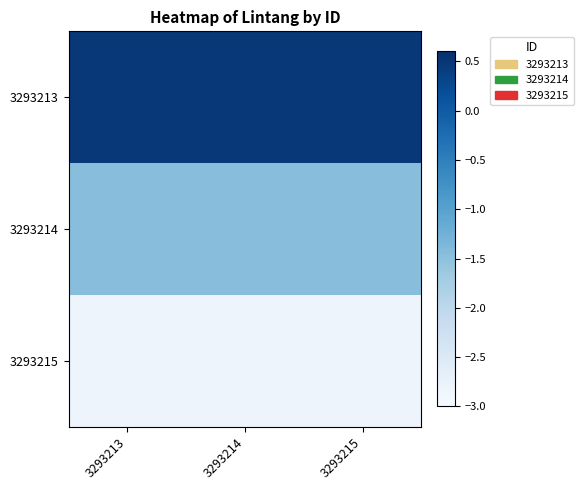

Between 3293213 and 3293214, which is larger?

3293213